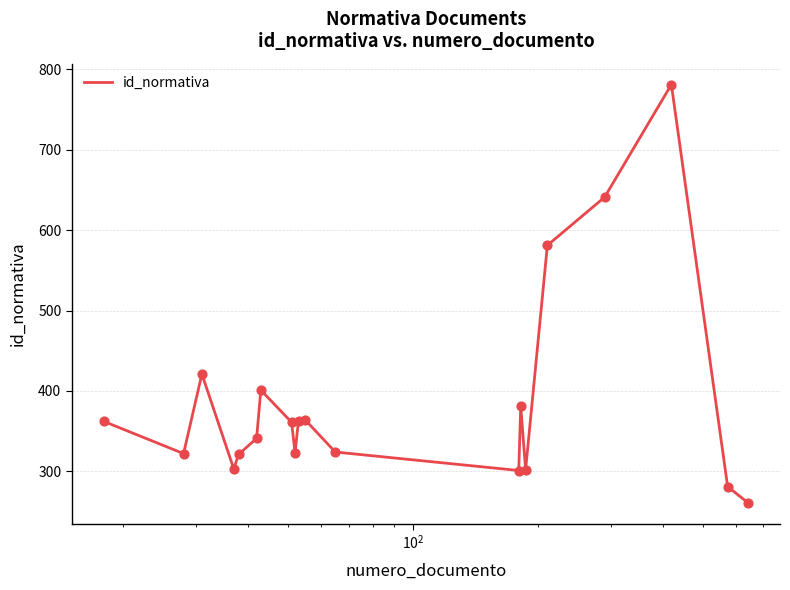

What is the difference between the maximum and minimum values?

520